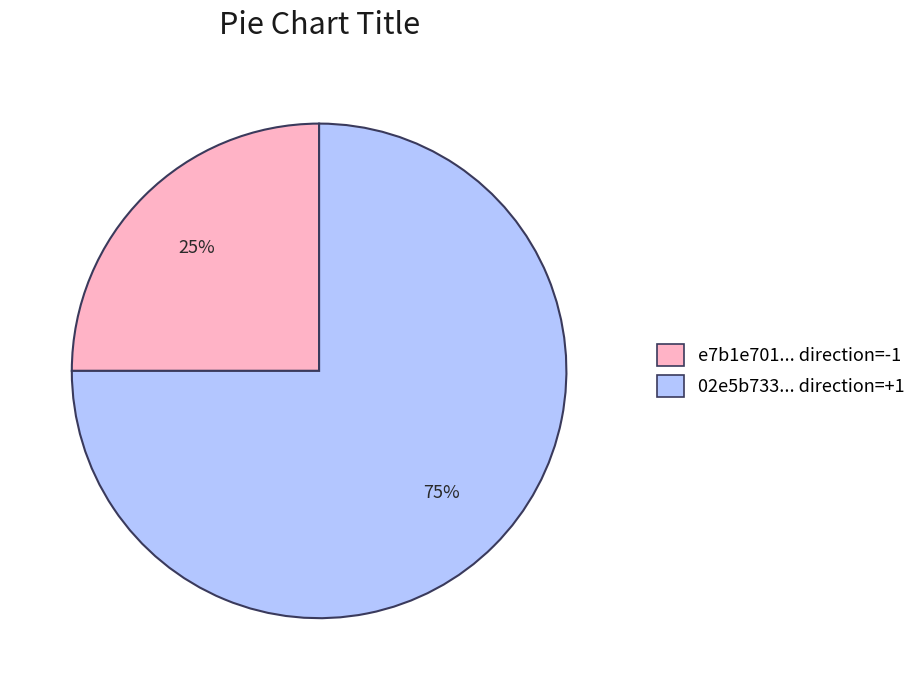

What percentage is the 02e5b733... direction=+1 slice, to the nearest percent?

75%